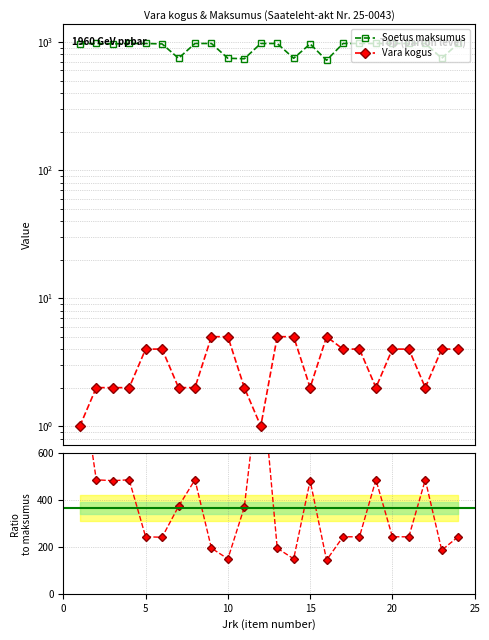

True or false: Vara kogus and Soetus maksumus intersect in this chart.

False